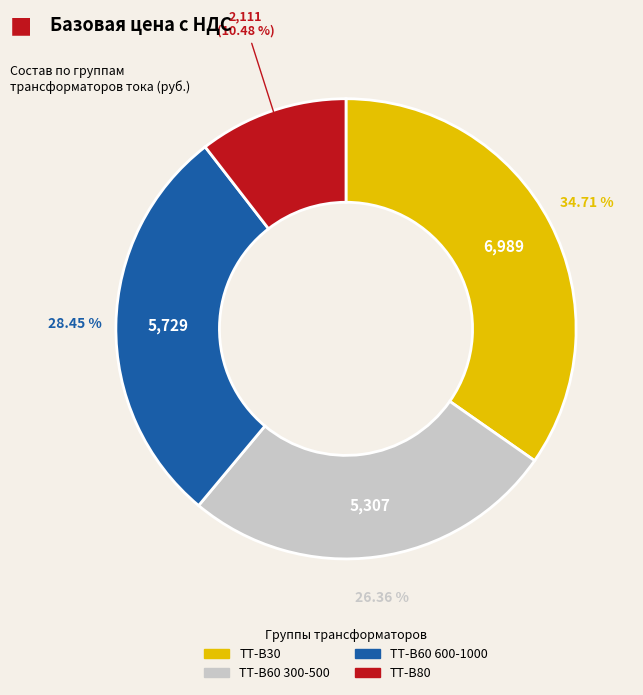

Is ТТ-В30 the majority of the pie?

No